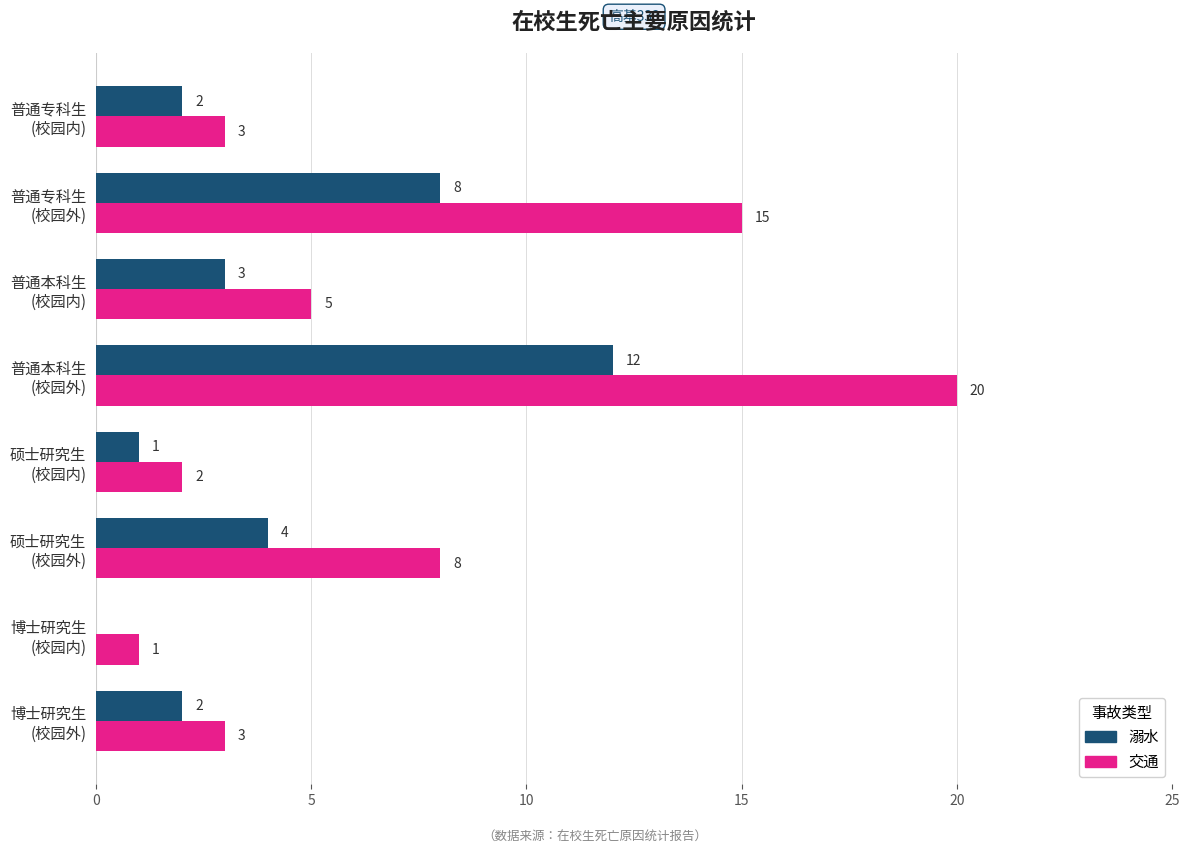

How many series are shown in this chart?

2